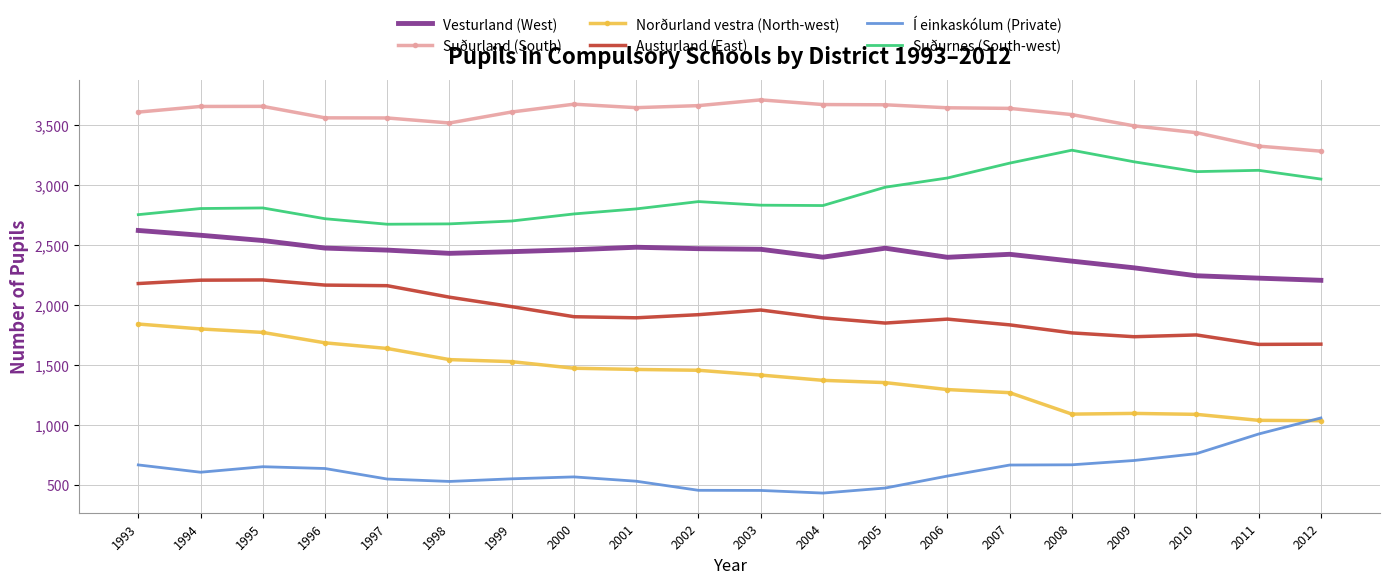

List the series in order of their overall mean, highest first.

Suðurland (South), Suðurnes (South-west), Vesturland (West), Austurland (East), Norðurland vestra (North-west), Í einkaskólum (Private)